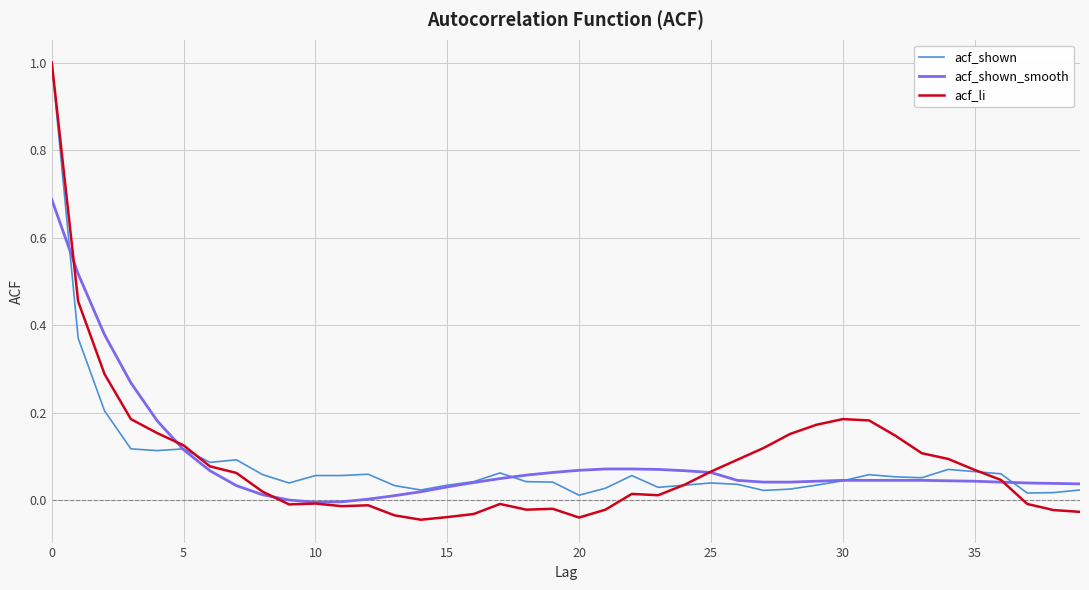

Which series has the widest spread of values?

acf_li